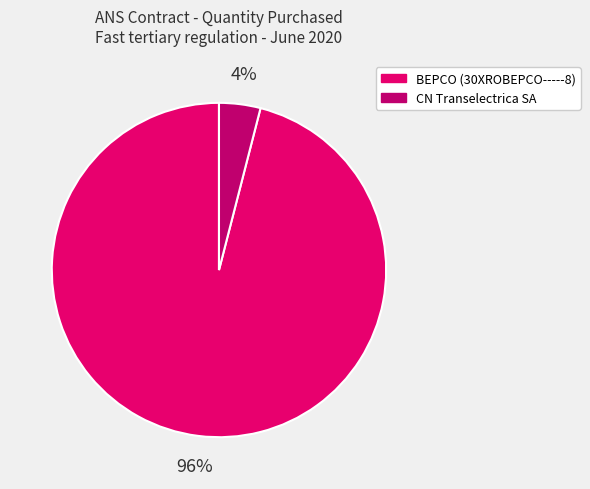

Rank the categories by value from lowest to highest.

CN Transelectrica SA, BEPCO (30XROBEPCO-----8)